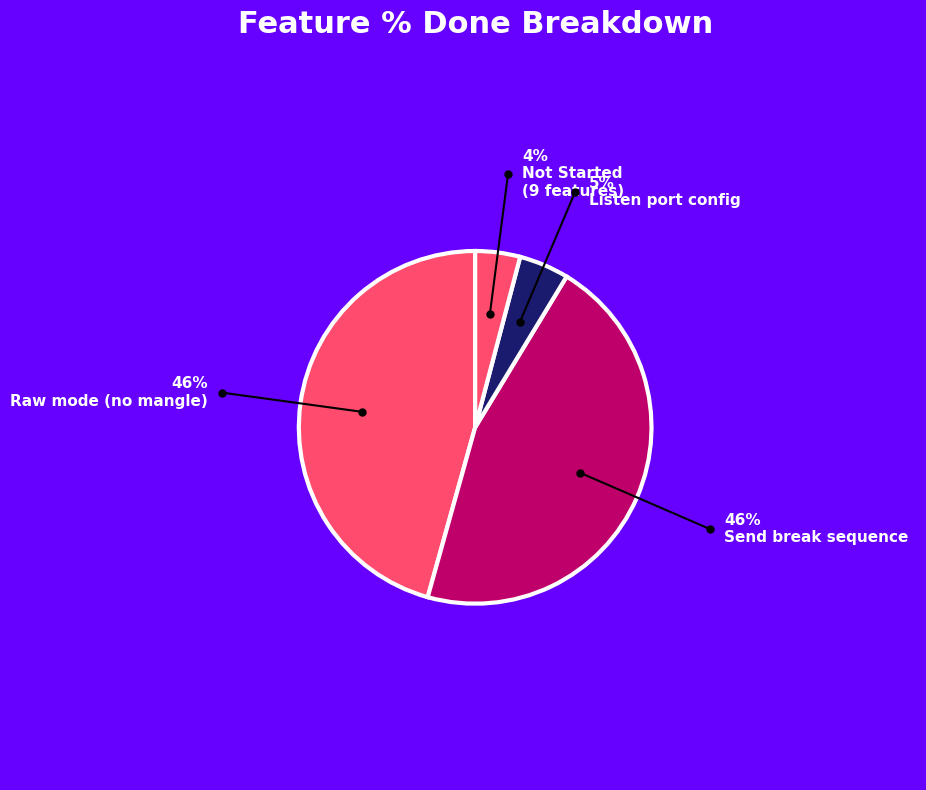

Does any single category account for the majority?

No